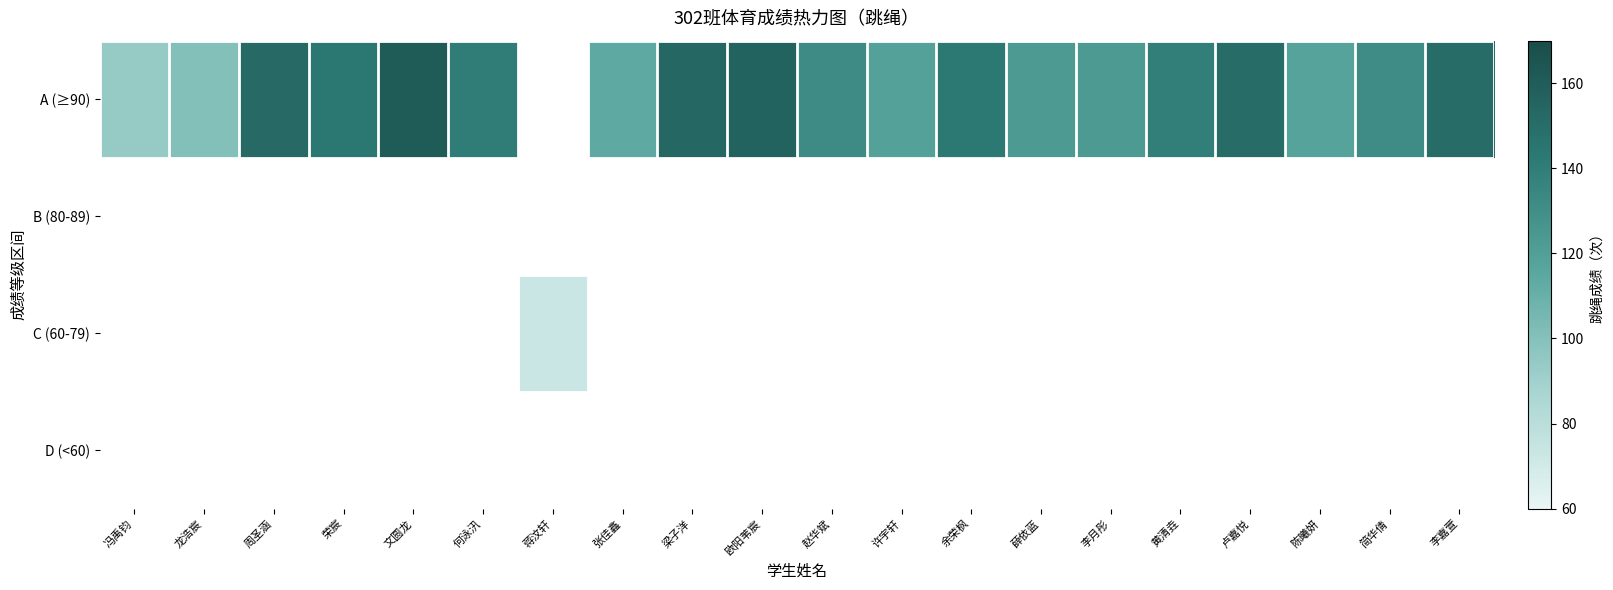

How many data points does each series have?

20